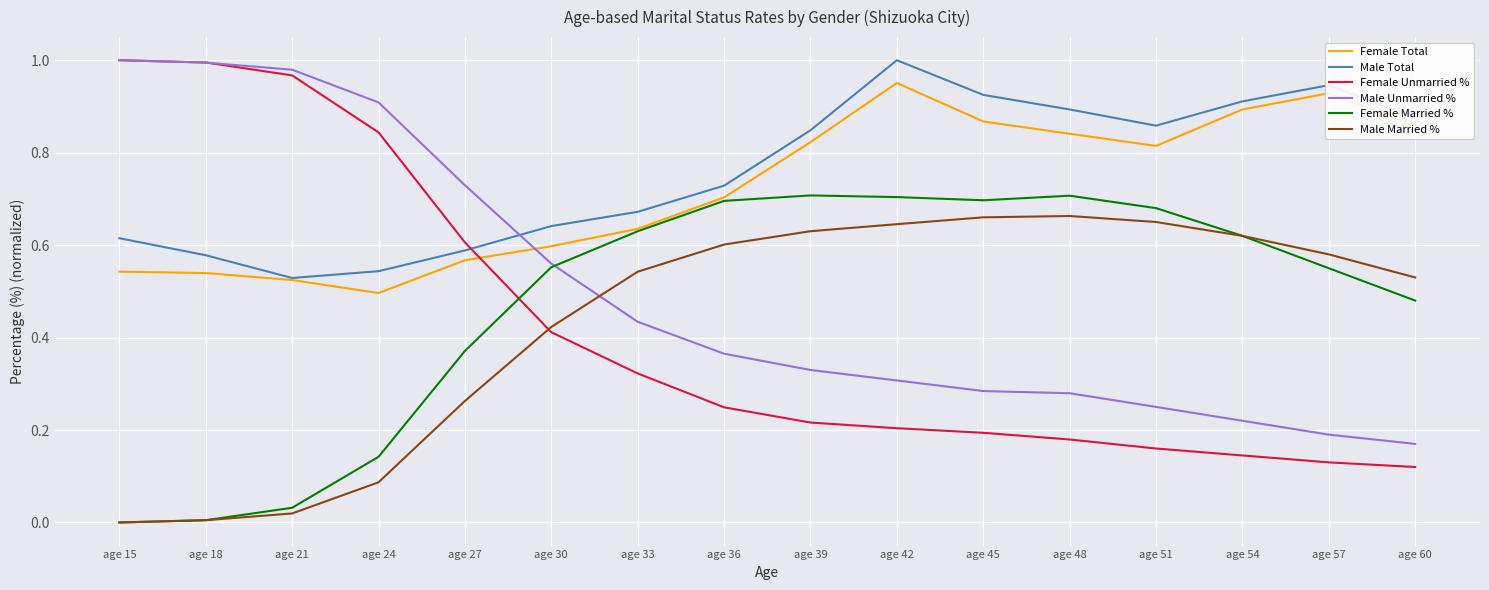

Which series has the widest spread of values?

Female Unmarried %